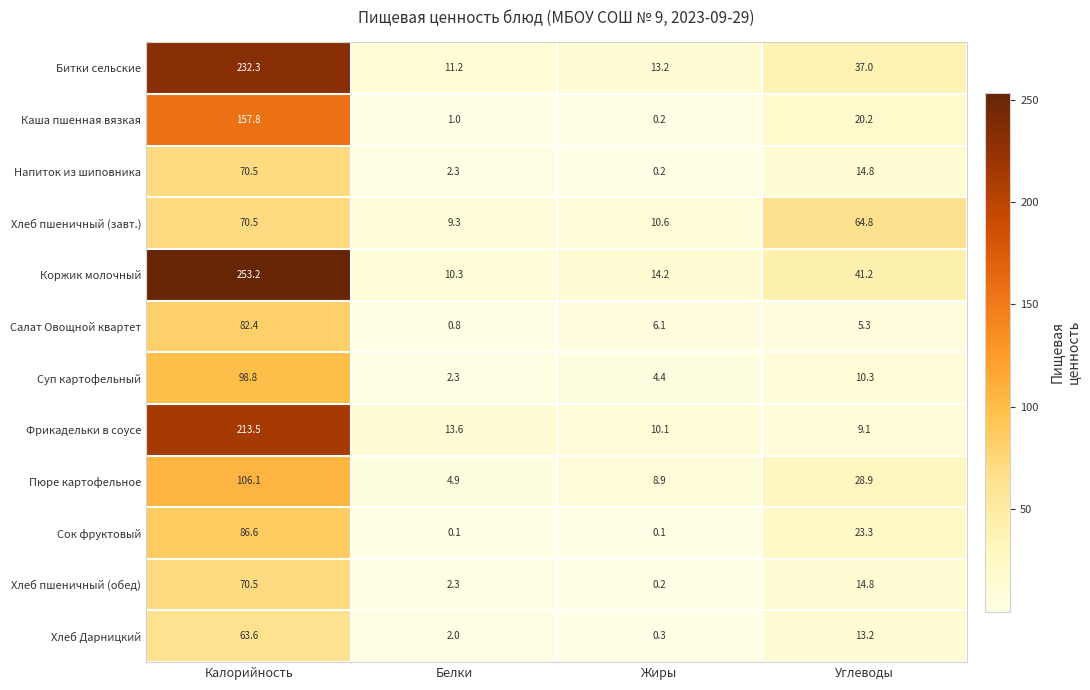

Which category has the lowest value in the Салат Овощной квартет series?

Белки